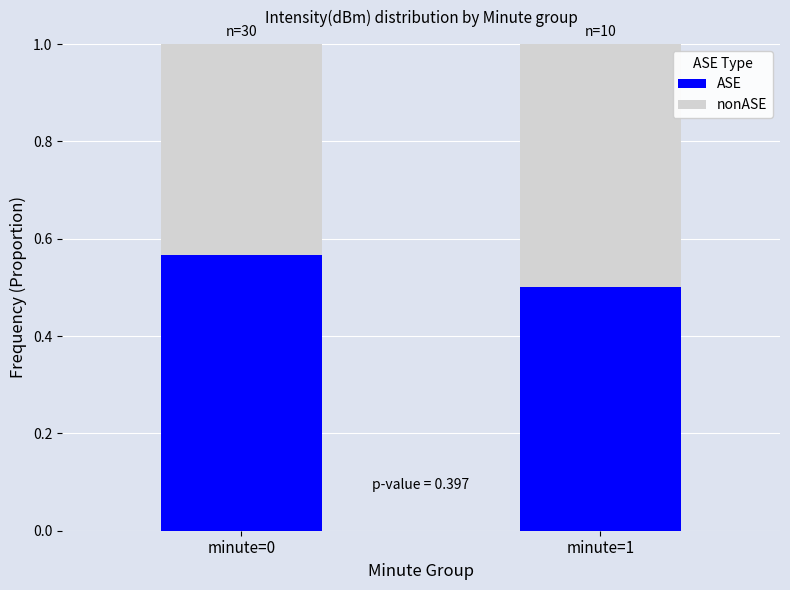

Rank the categories by ASE value from lowest to highest.

minute=1, minute=0